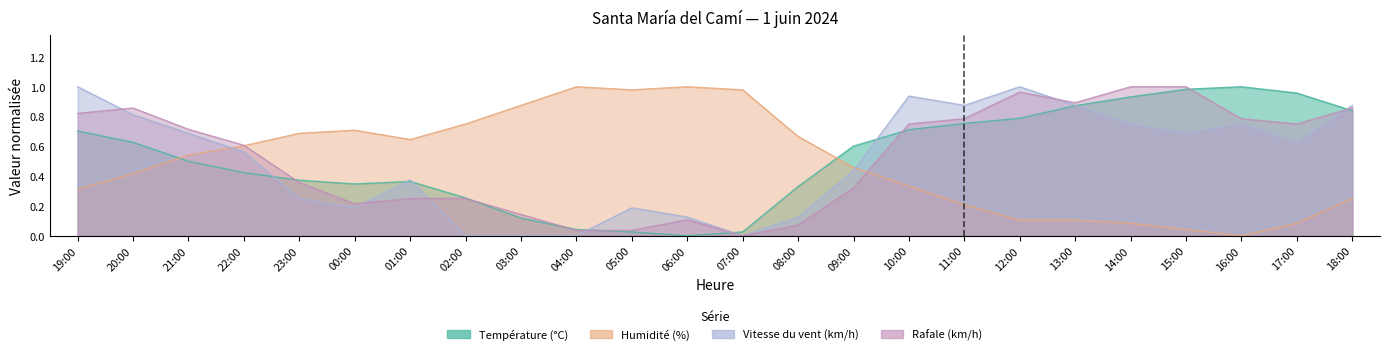

Which series ends up on top after the final intersection of Humidité (%) and Température (°C)?

Température (°C)